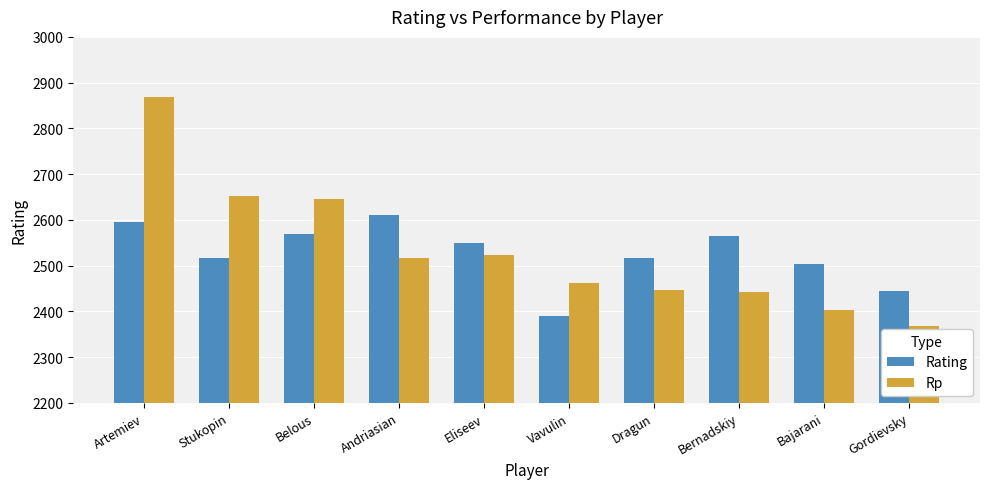

Rank the series by their maximum value, from highest to lowest.

Rp, Rating